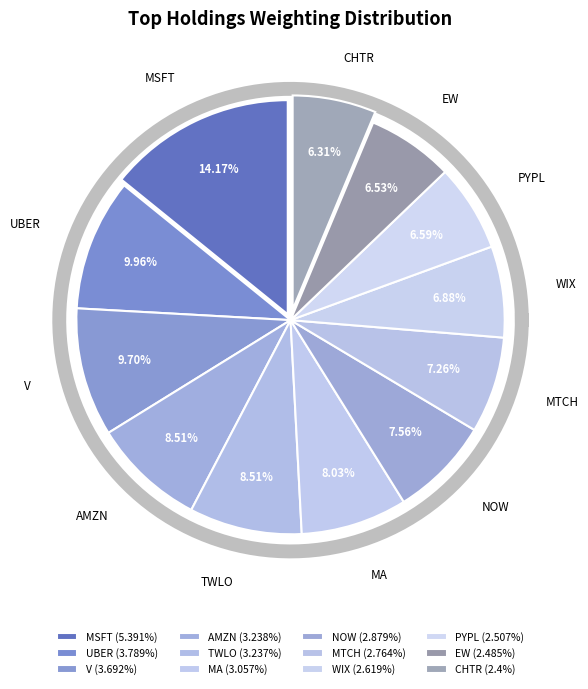

Between TWLO and MTCH, which is larger?

TWLO